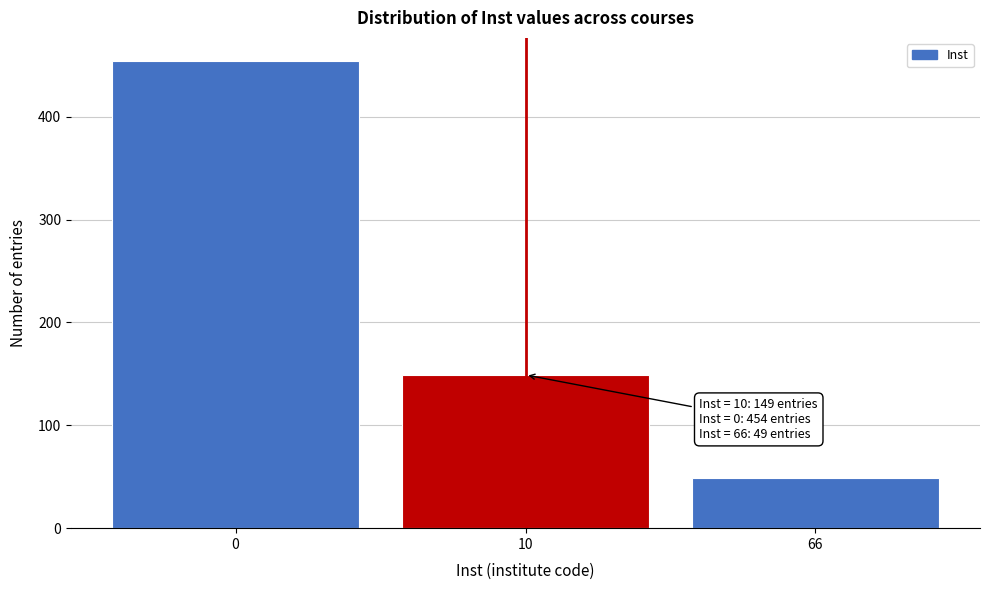

Reading right to left, list all the values displayed in this chart.

66=49	10=149	0=454